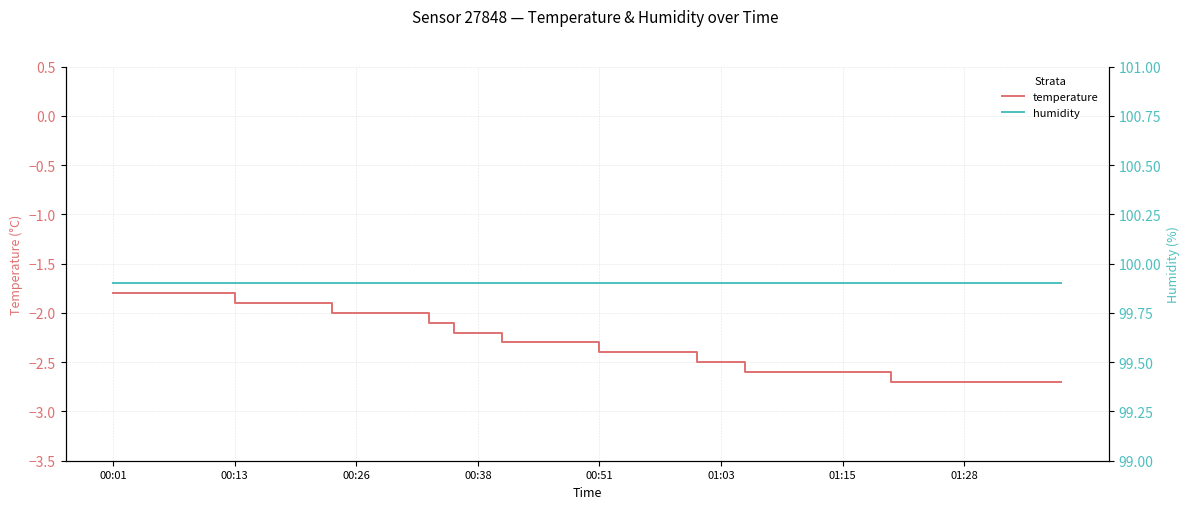

What is the highest value of the temperature series?

-1.8